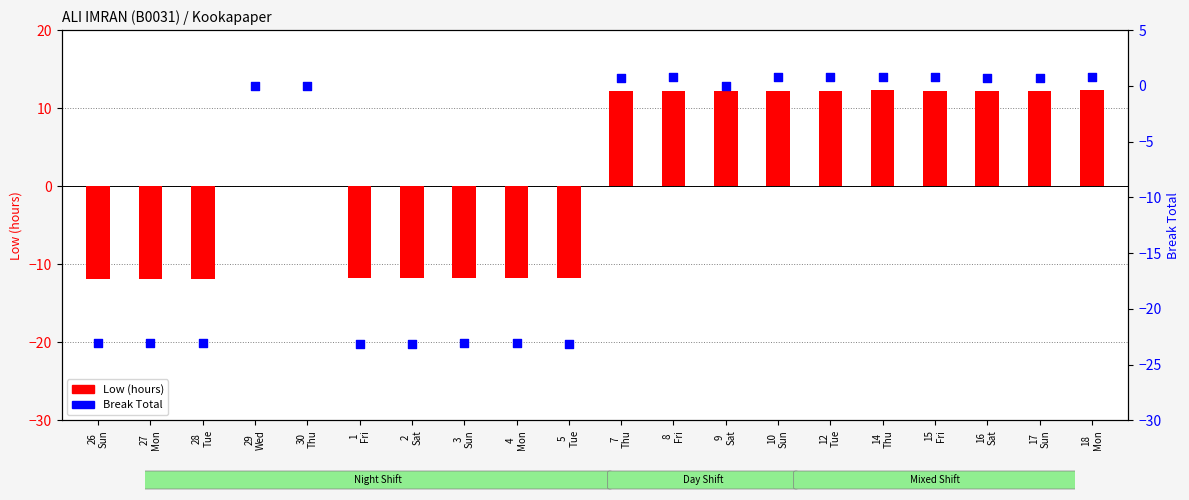

Which series has the largest Y range (max minus min)?

Low (hours)